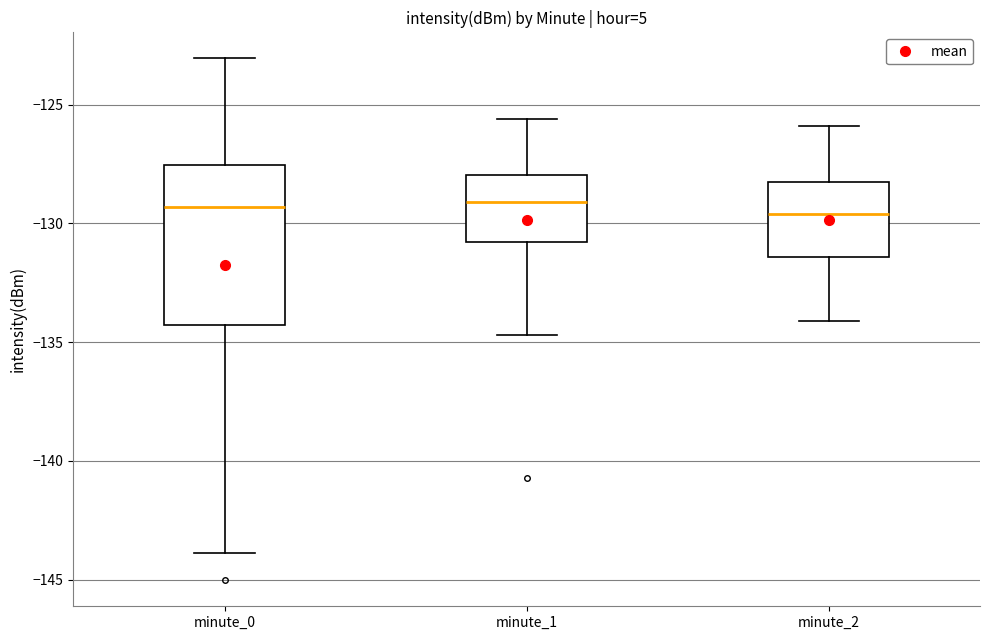

Where does the lower whisker of the box for minute_2 end on the y-axis? The values are not printed on the chart, so give them approximately, as read against the axis.

-134.0